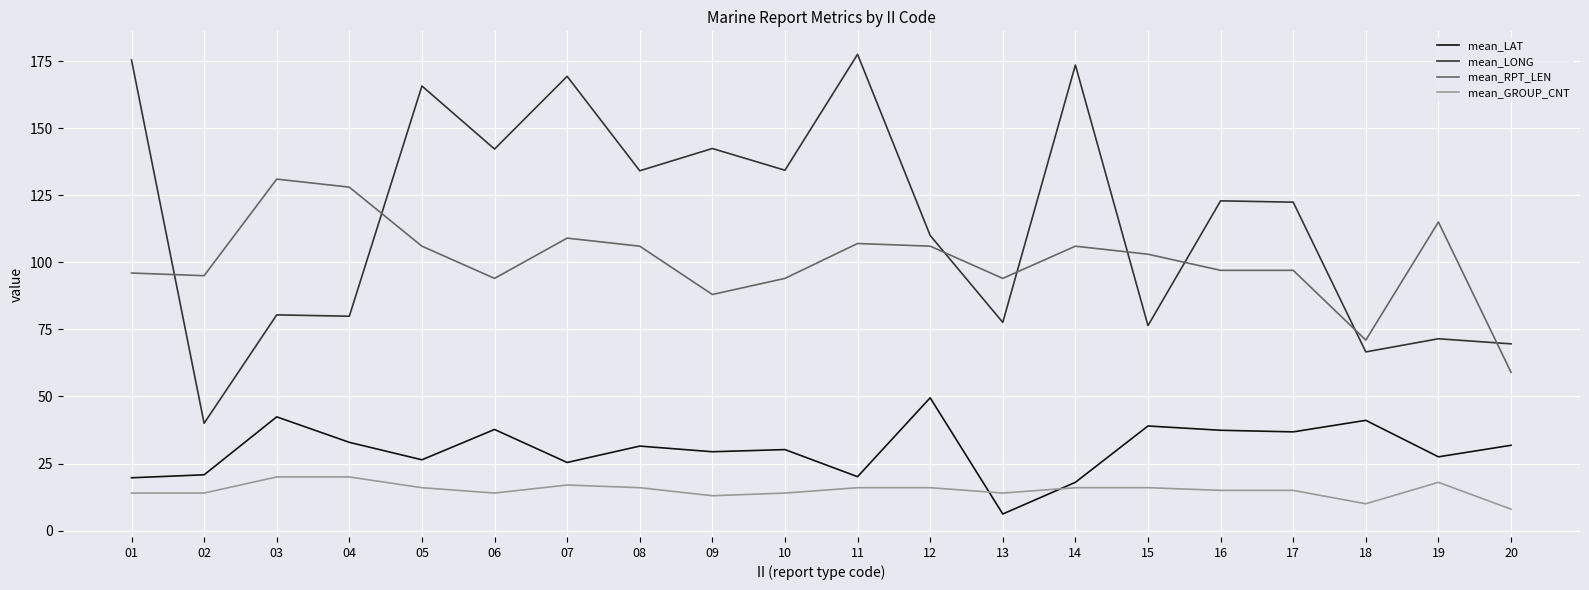

The value of mean_LAT at 05 is 41.8. True or false?

False